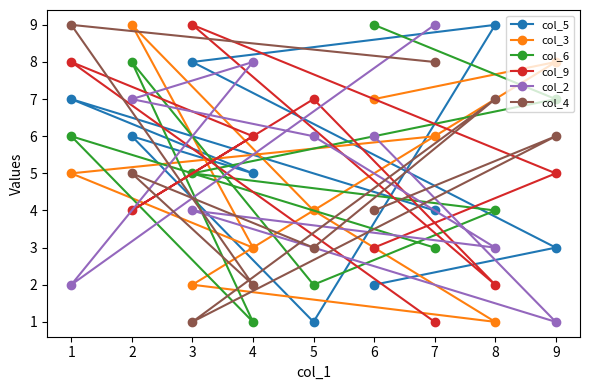

True or false: col_9 has a value of 13 at 7.

False